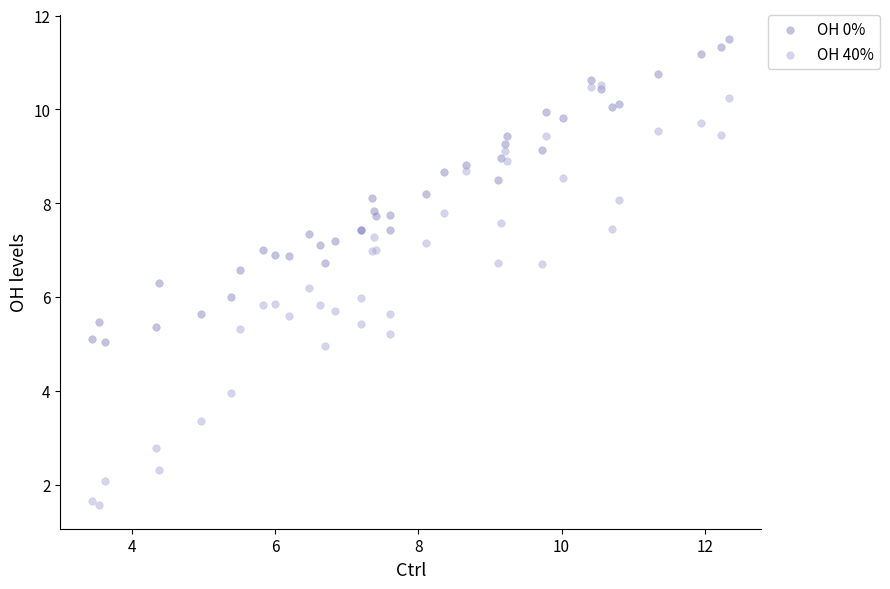

What are all the series names shown in the legend?

OH 0%, OH 40%